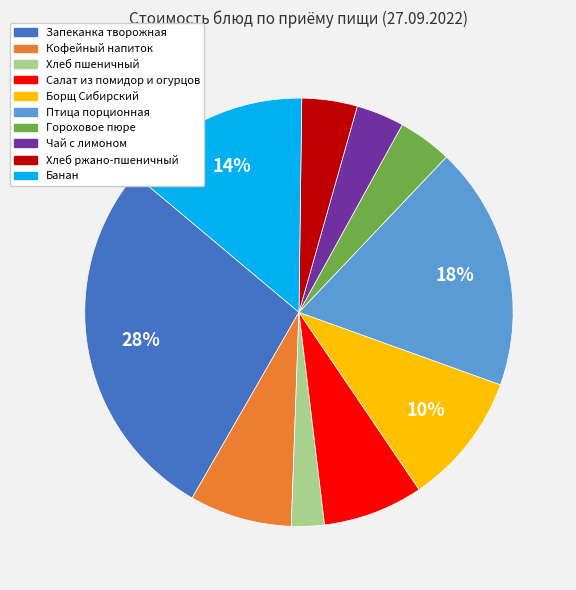

To the nearest percent, what is the average slice percentage?

10%